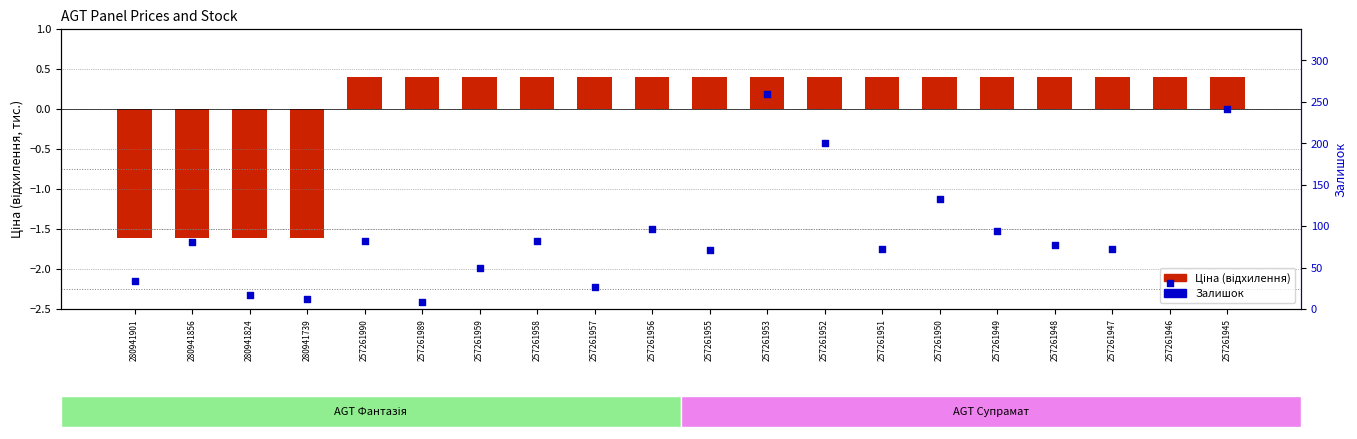

At which category is the sum across all series the highest?

257261953